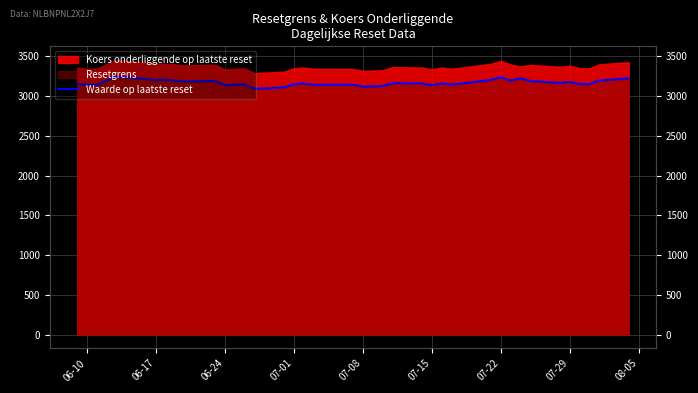

What is the ratio of the value at 07-01 to the value at 06-24?

1.0